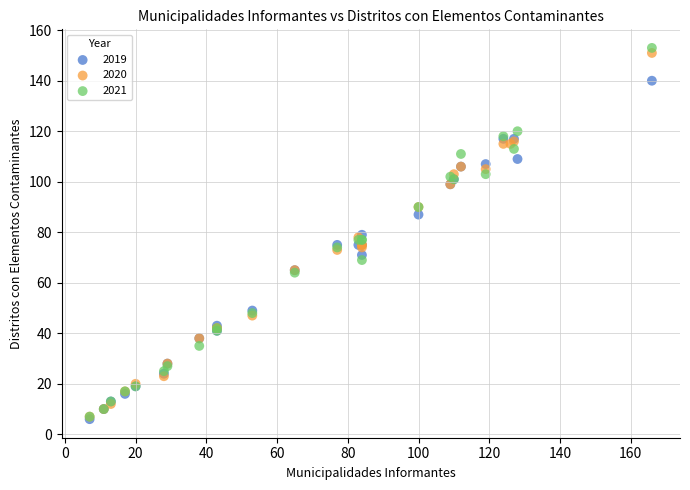

Which series has the widest spread of Y values?

2021